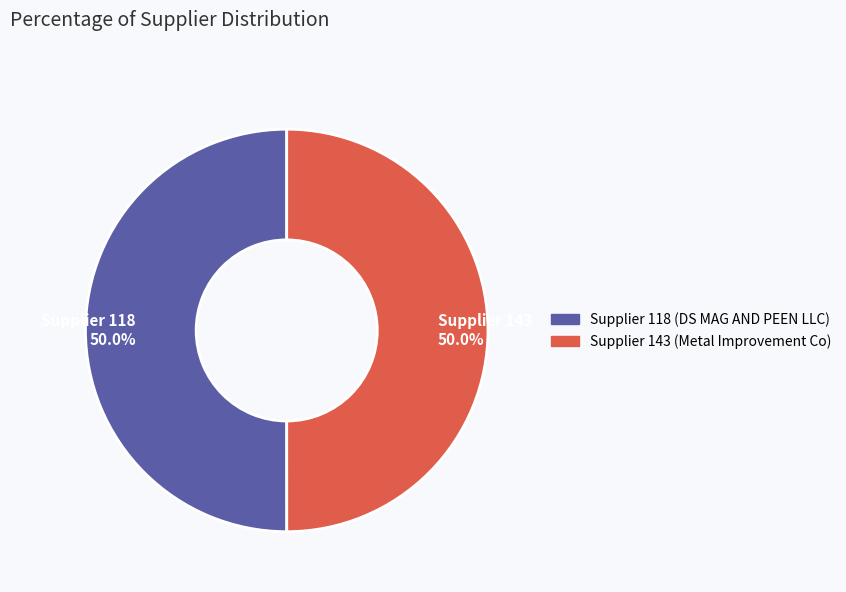

How many slices are in this pie chart?

2